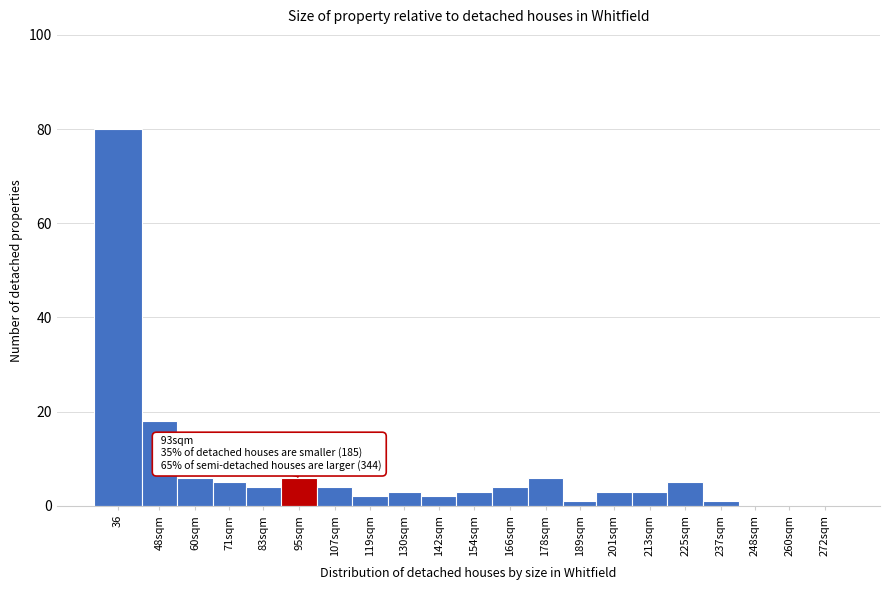

Reading left to right, transcribe all the data shown in this chart.

36=80	48sqm=18	60sqm=6	71sqm=5	83sqm=4	95sqm=6	107sqm=4	119sqm=2	130sqm=3	142sqm=2	154sqm=3	166sqm=4	178sqm=6	189sqm=1	201sqm=3	213sqm=3	225sqm=5	237sqm=1	248sqm=0	260sqm=0	272sqm=0